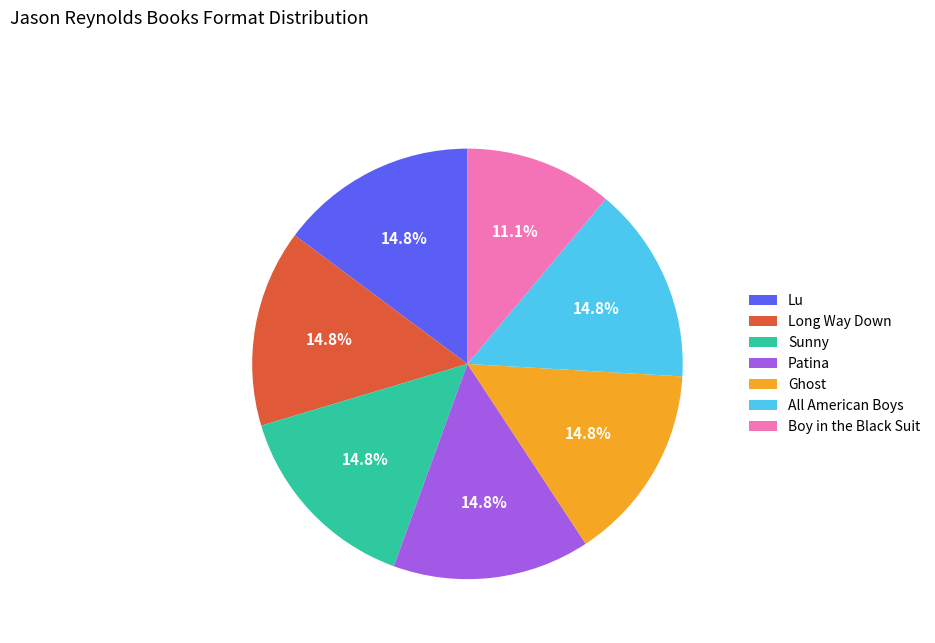

Approximately how many times larger is the value at Lu compared to Boy in the Black Suit?

1.3